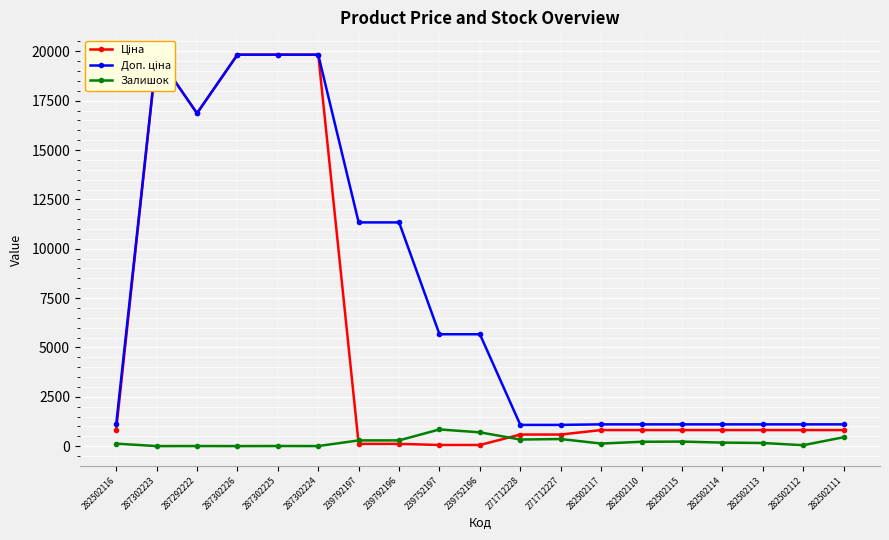

What is the smallest value displayed?

1.0